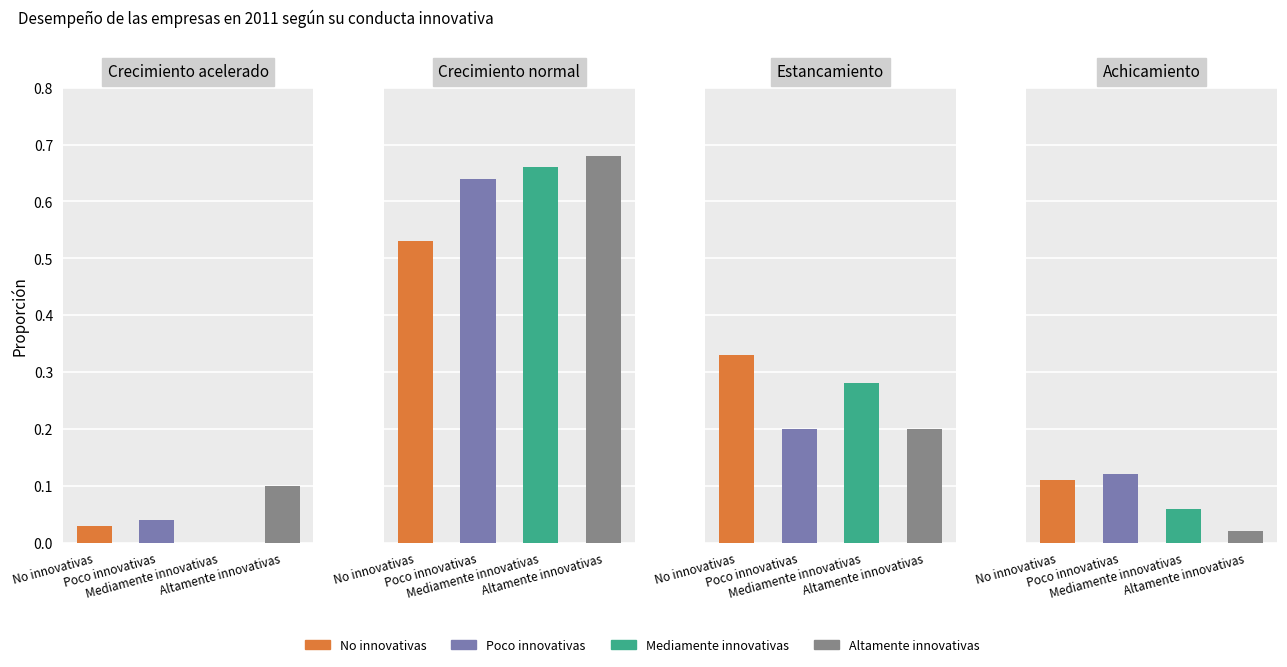

What is the label of the 4th bar from the right?

Crecimiento acelerado